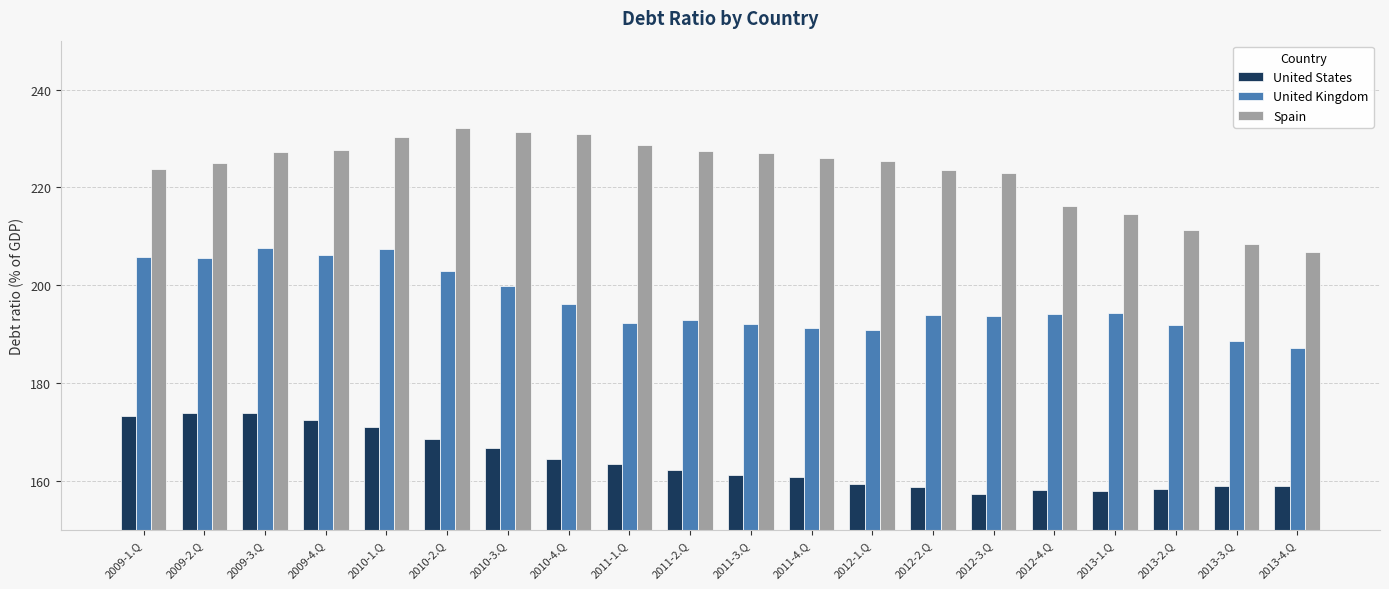

Which series has the largest total across all categories?

Spain